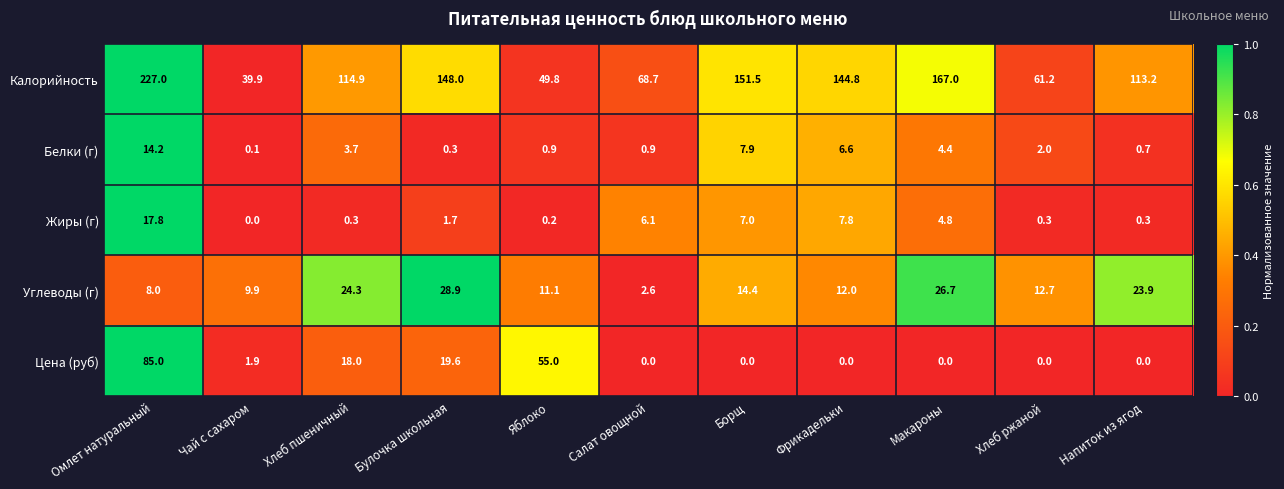

What value does the Белки (г) series have at Булочка школьная?

0.3